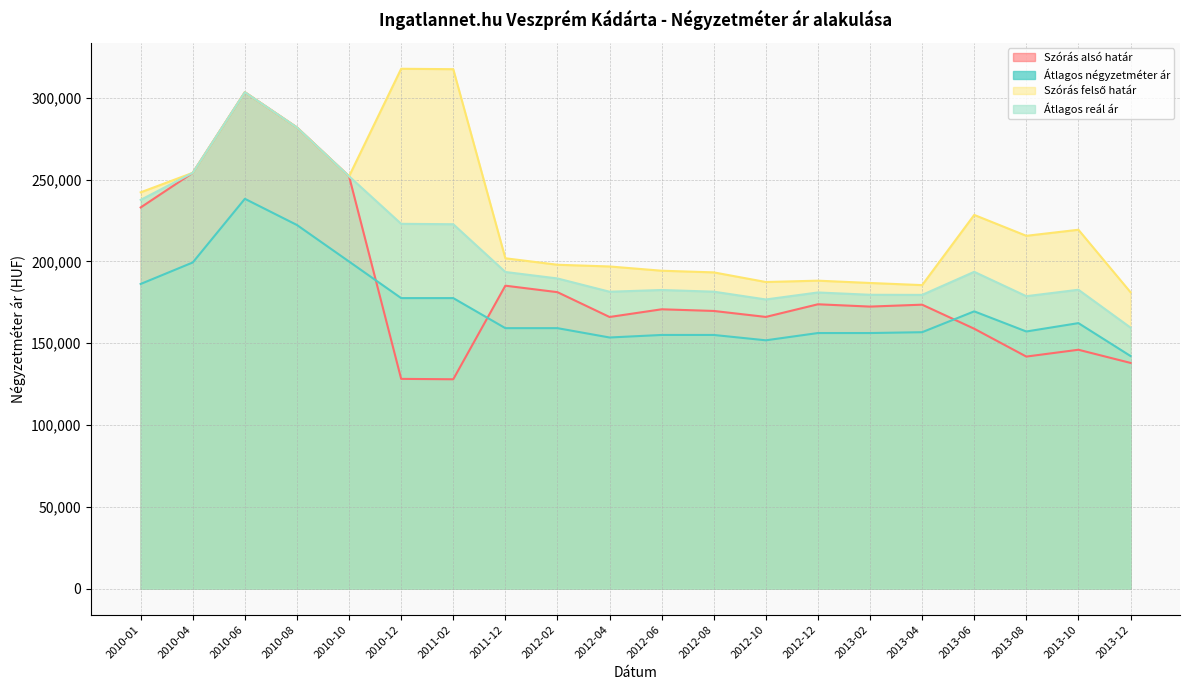

What is the minimum value shown in the chart?

127947